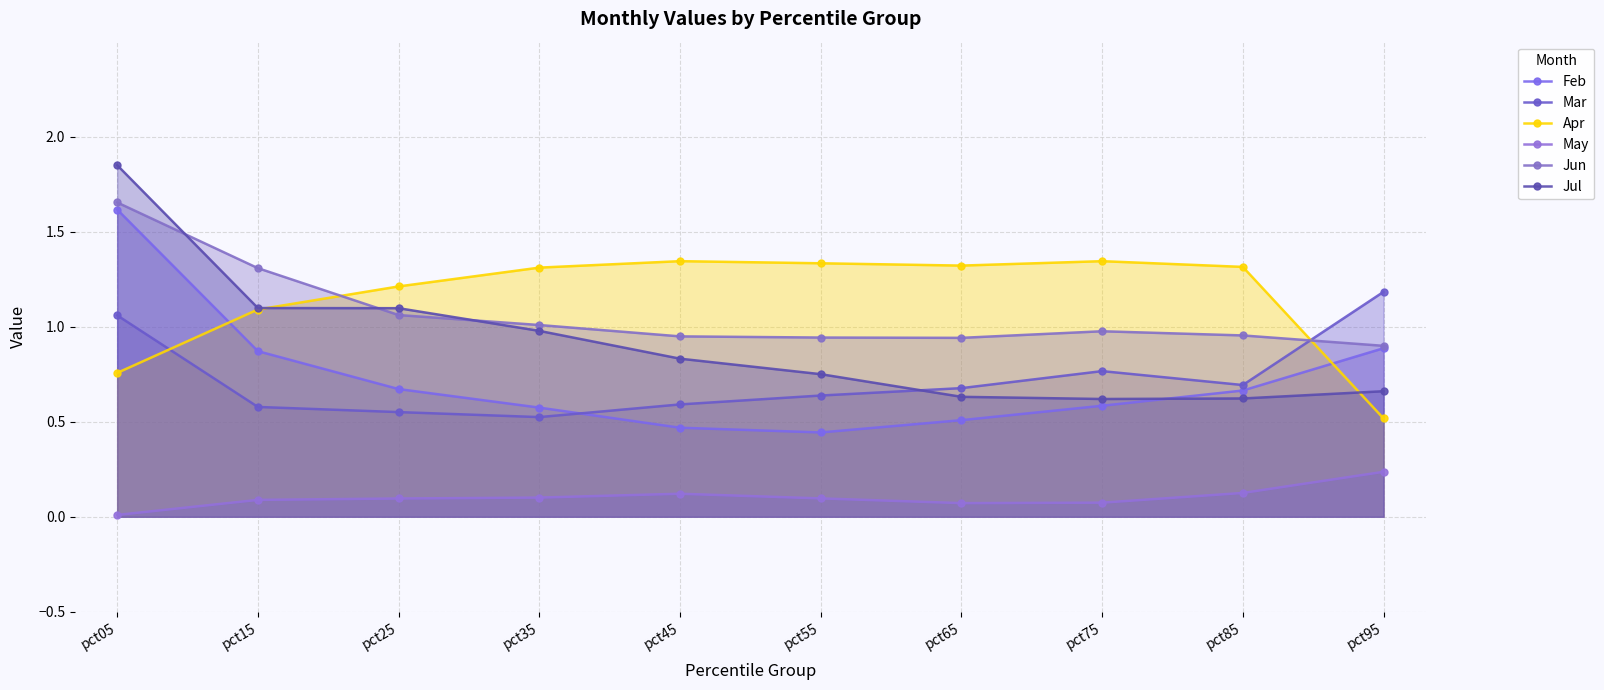

What is the total value across all series at pct65?

4.2